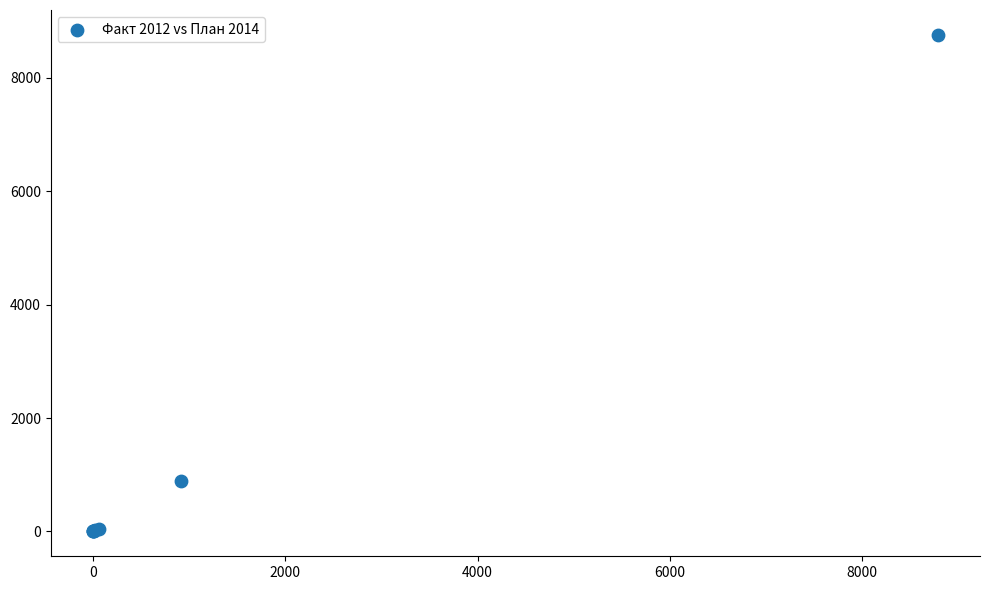

What Y value in the scatter plot is closest to 4380?

888.0